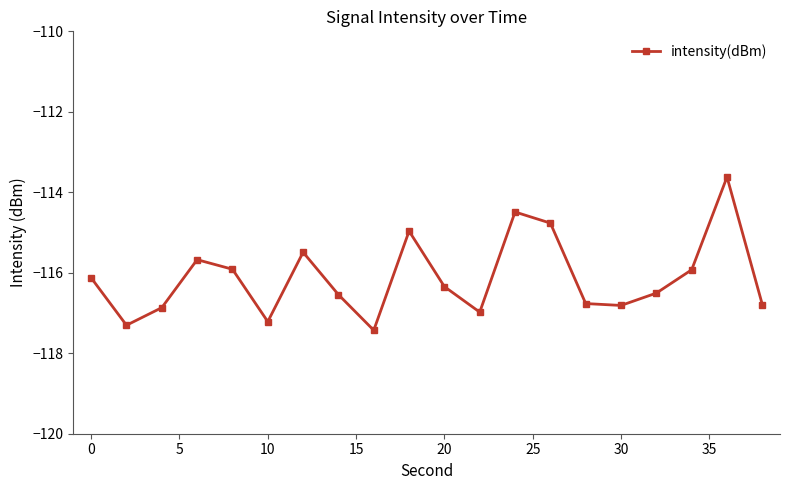

What is the smallest value displayed?

-117.4